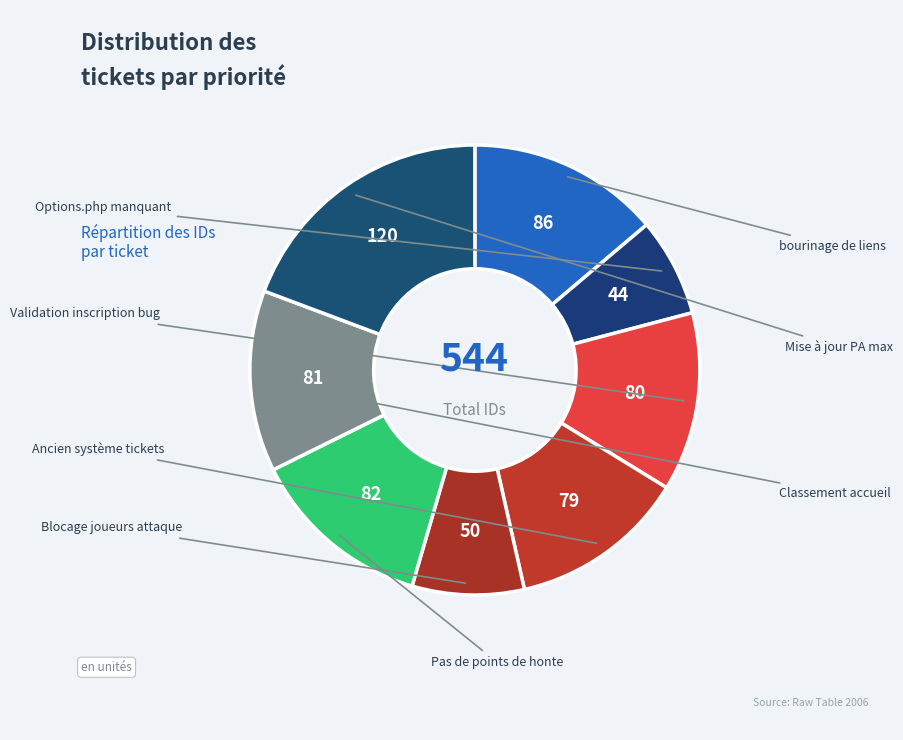

Which has a higher value, Pas de points de honte or Options.php manquant?

Pas de points de honte